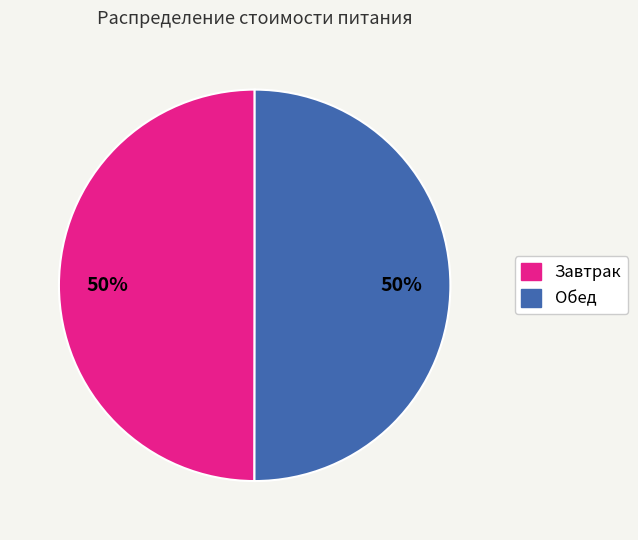

To the nearest percent, what is the average slice percentage?

50%